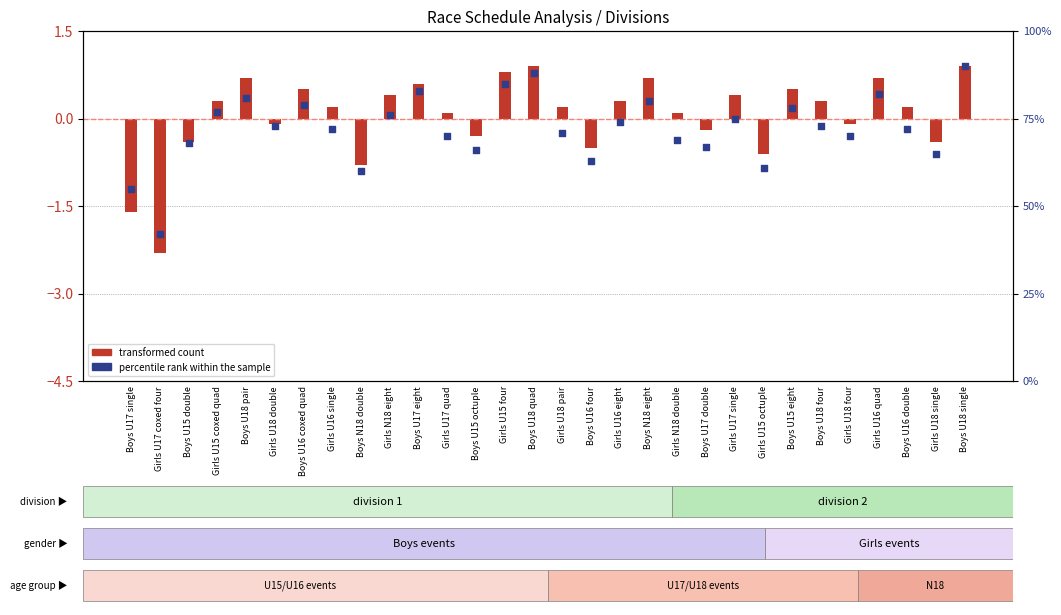

At which category is the sum across all series the highest?

Boys U18 single